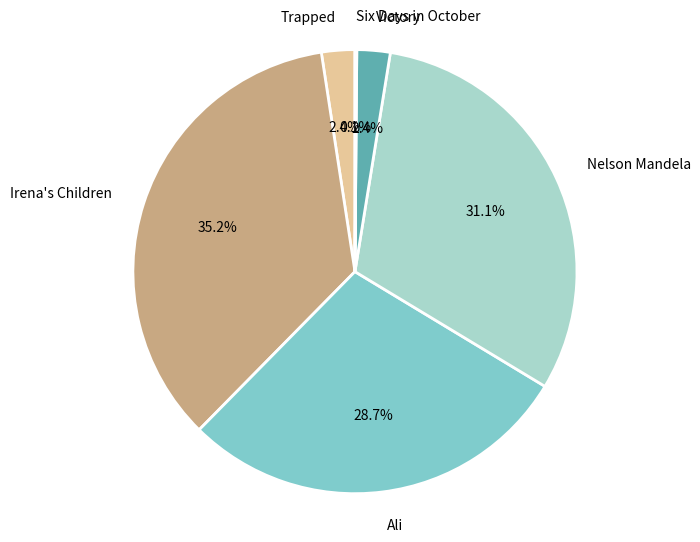

Is the sum of Ali and Nelson Mandela greater than half?

Yes